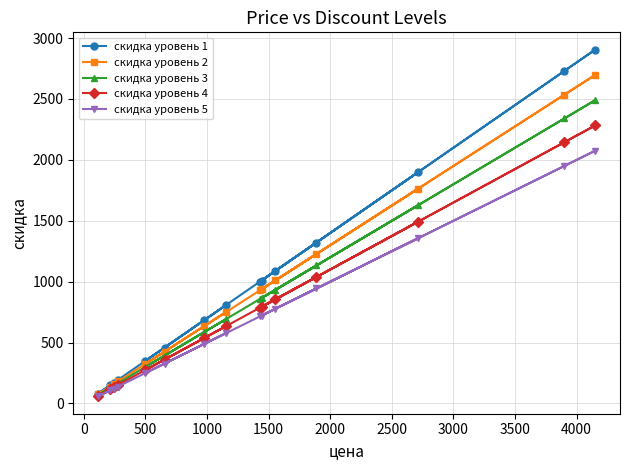

What is the value of the скидка уровень 4 point at the 6th from the left?

360.8